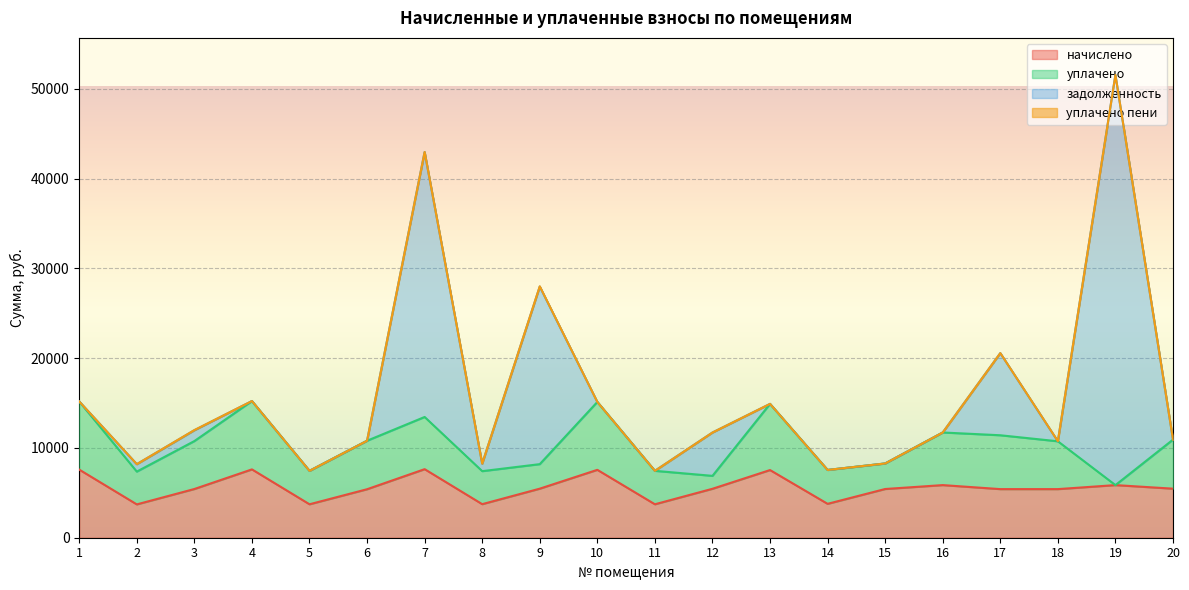

How many times do уплачено пени and задолженность cross each other?

2